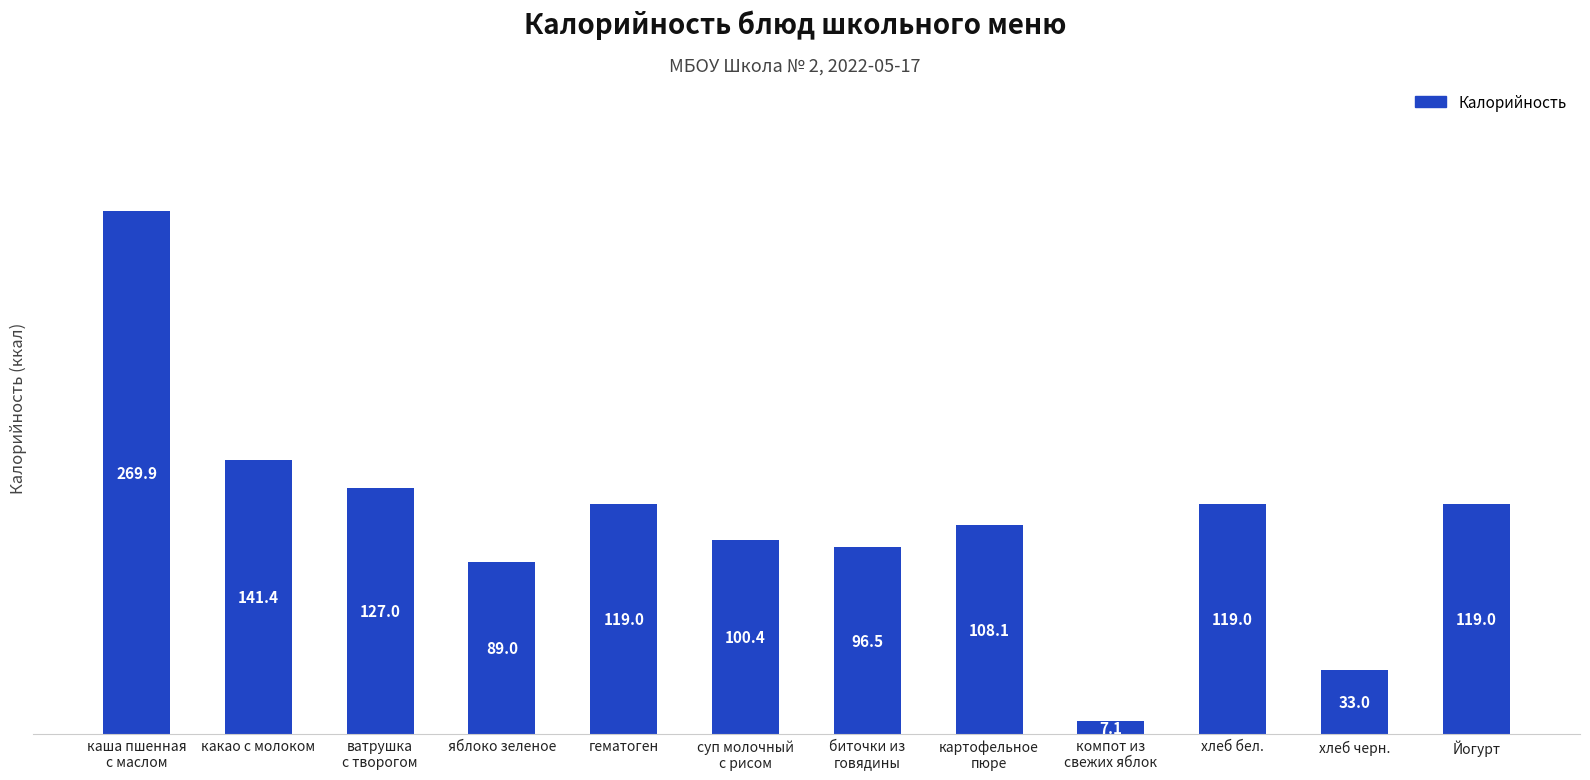

What is the minimum value shown in the chart?

7.1